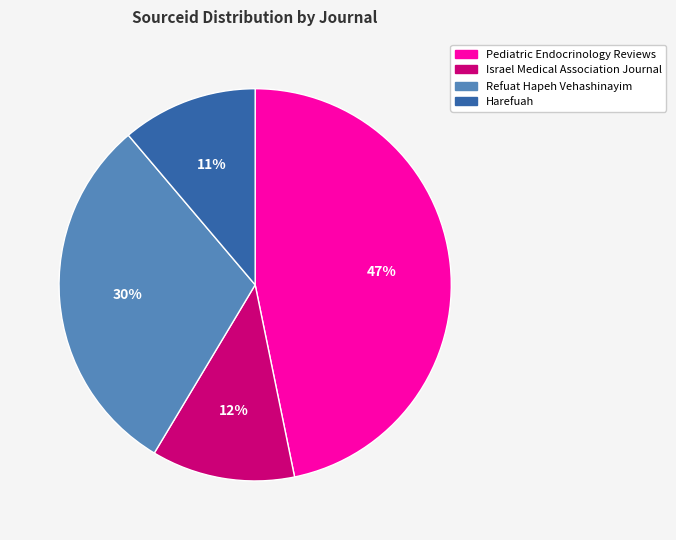

Which slice is the largest?

Pediatric Endocrinology Reviews